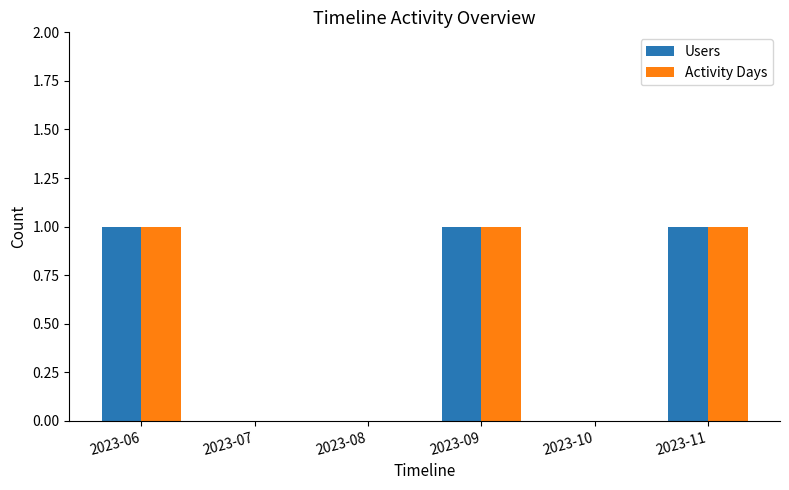

What is the total value across all series at 2023-09?

2